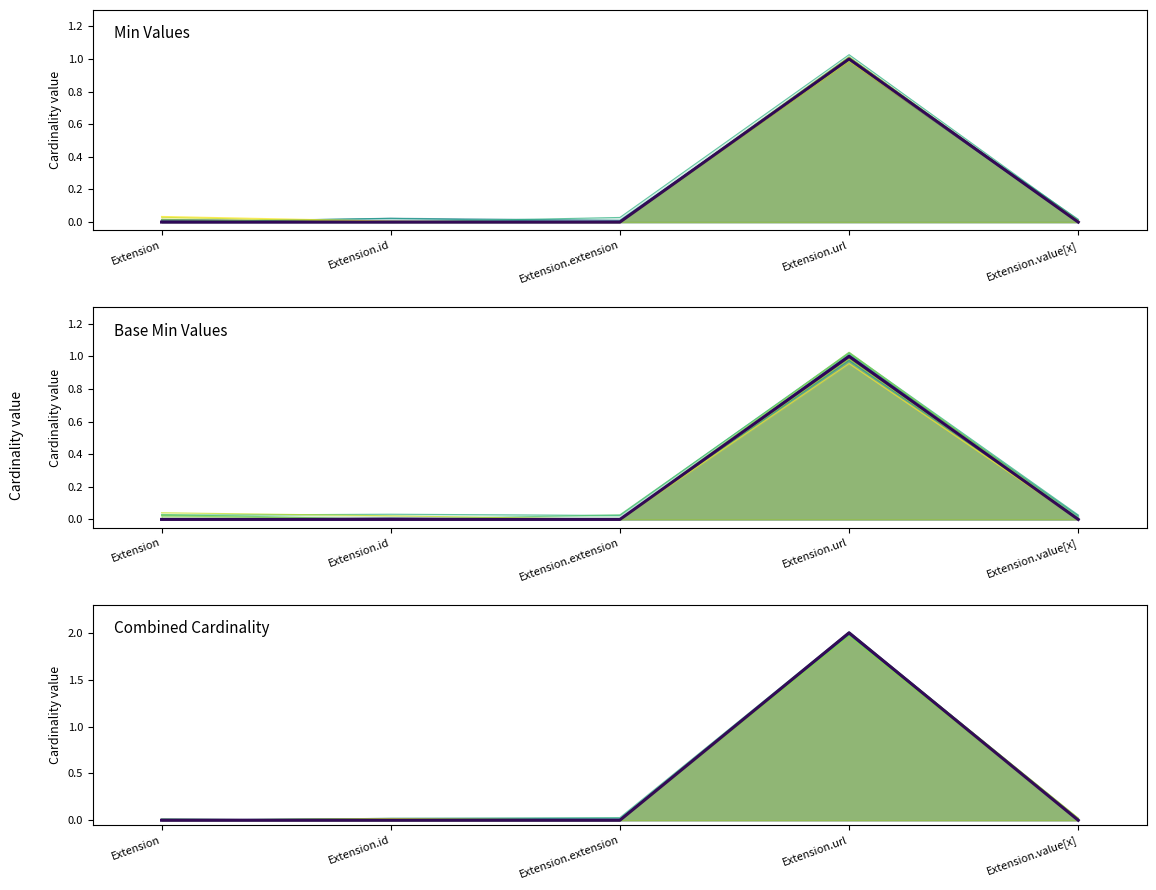

How many values in Combined are above zero?

1